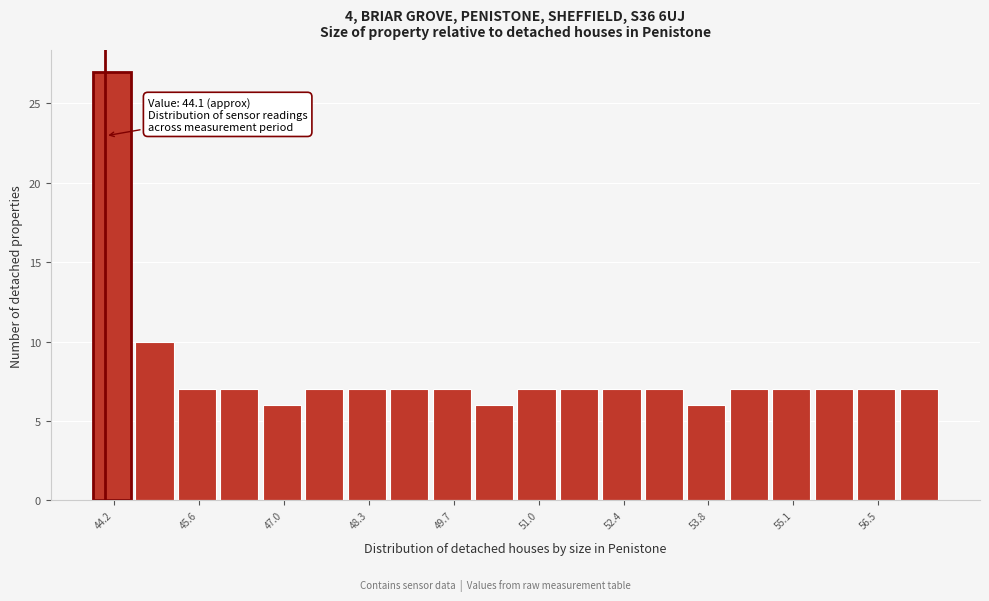

Read against the x-axis, roughly where is the centre of the tallest bar?

44.2